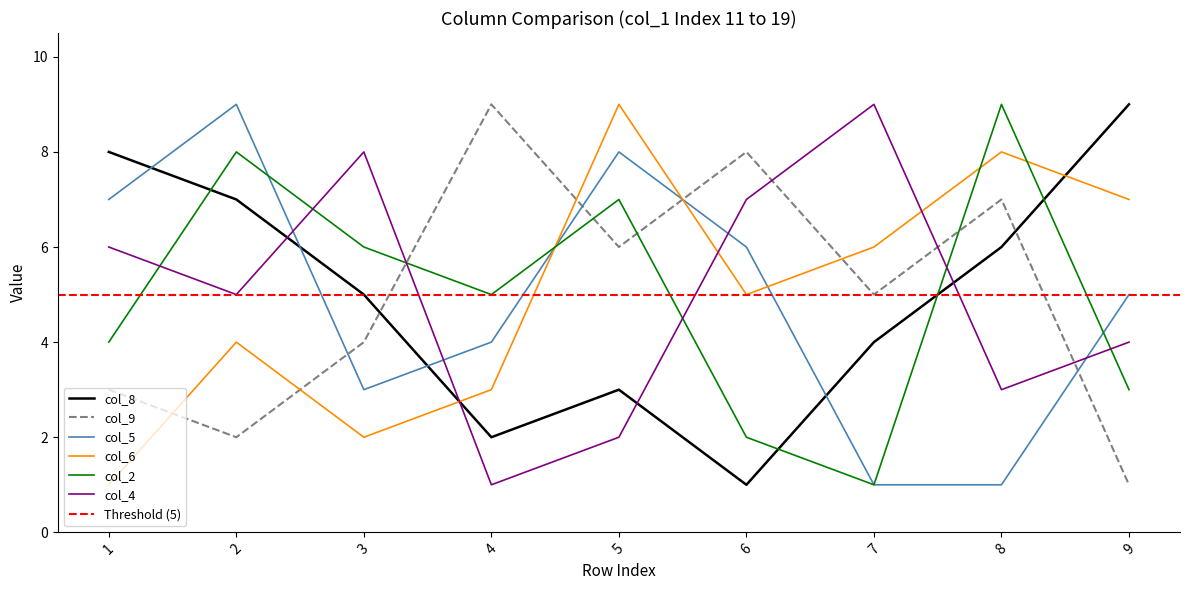

How many data points in col_8 are less than 5?

4